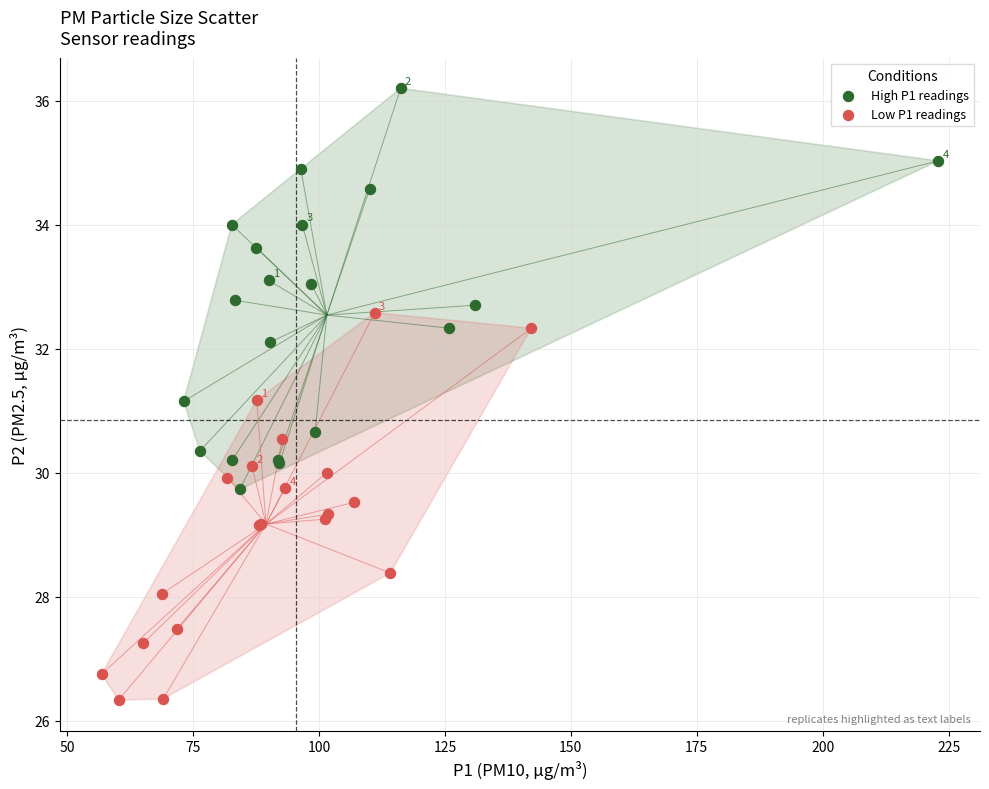

Which series contains the highest Y value?

High P1 readings